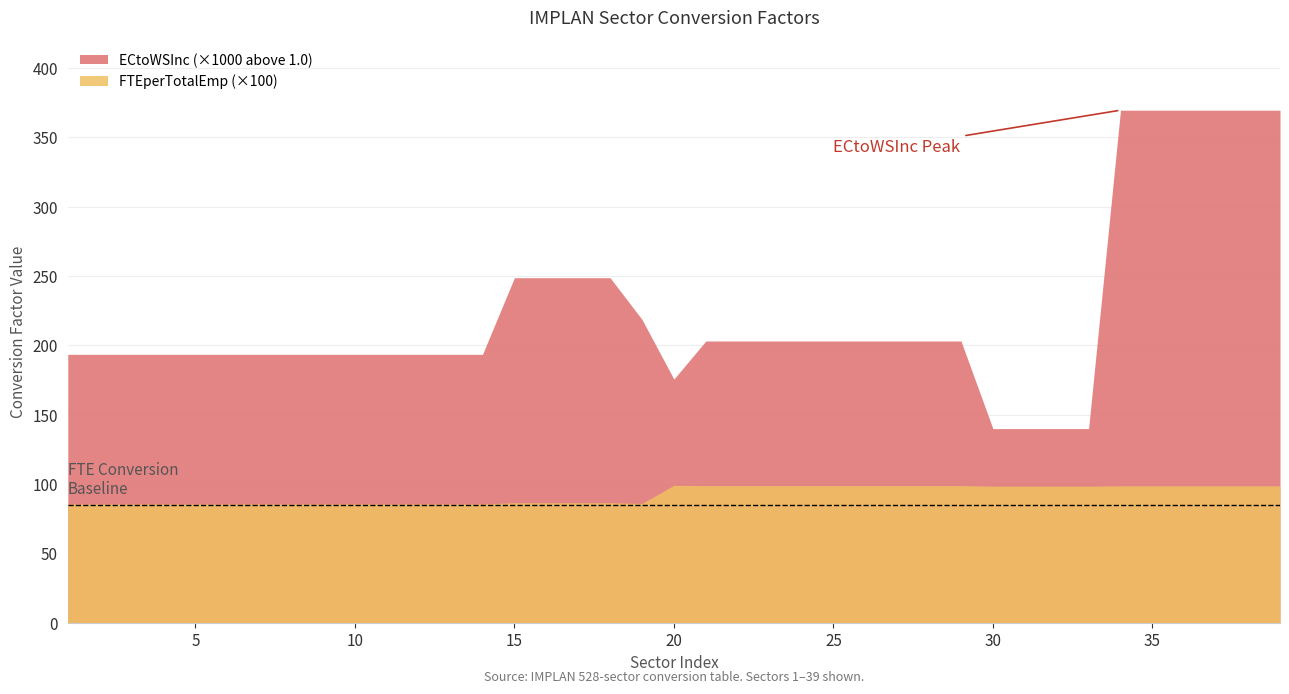

What is the difference between the second highest and second lowest values in the ECtoWSInc series?

0.2